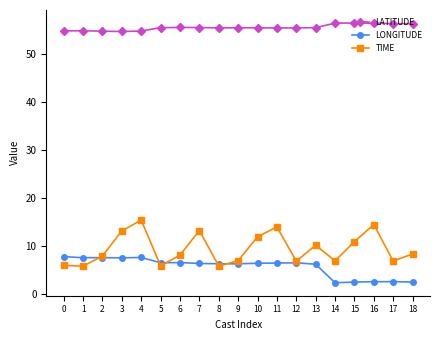

The LATITUDE series shows 86.7 at 12. True or false?

False